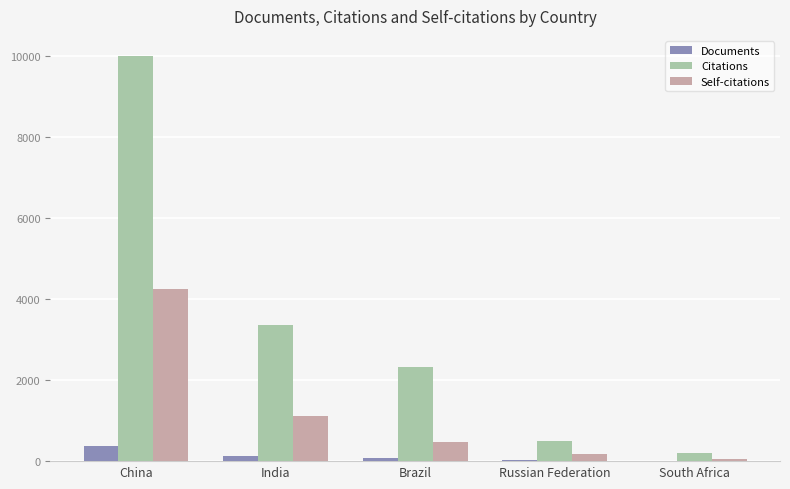

Is it true that Documents equals 363 at China?

True